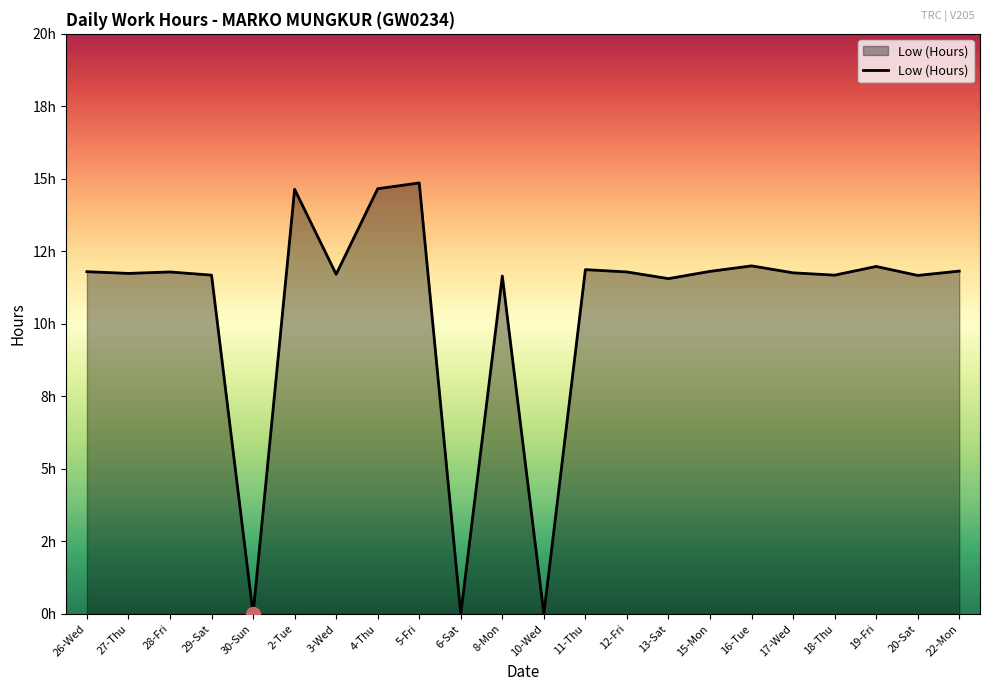

Is this an area chart (filled region under the line)?

Yes